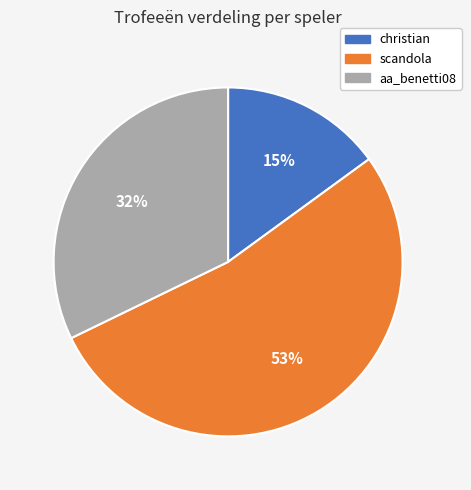

Which has a higher value, christian or scandola?

scandola